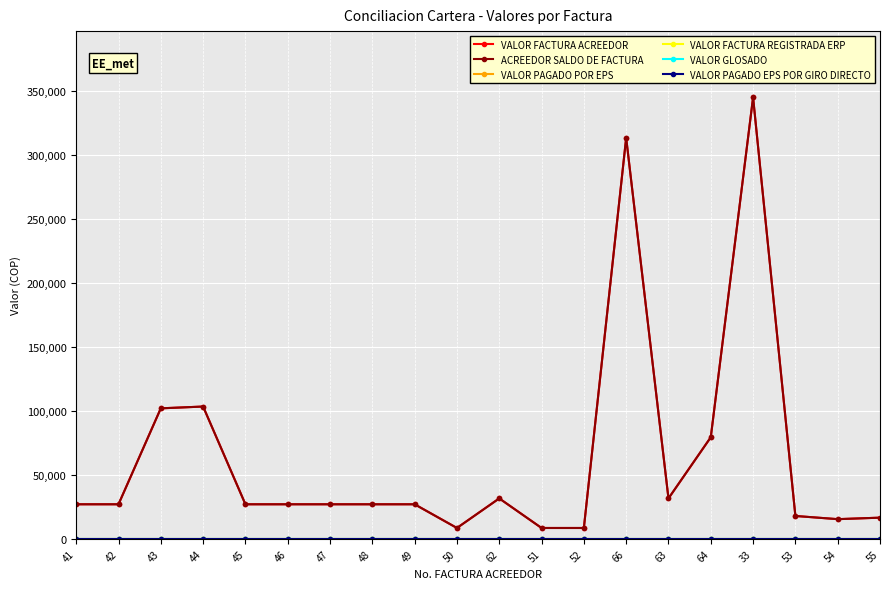

The value of ACREEDOR SALDO DE FACTURA at 50 is 8500. True or false?

True